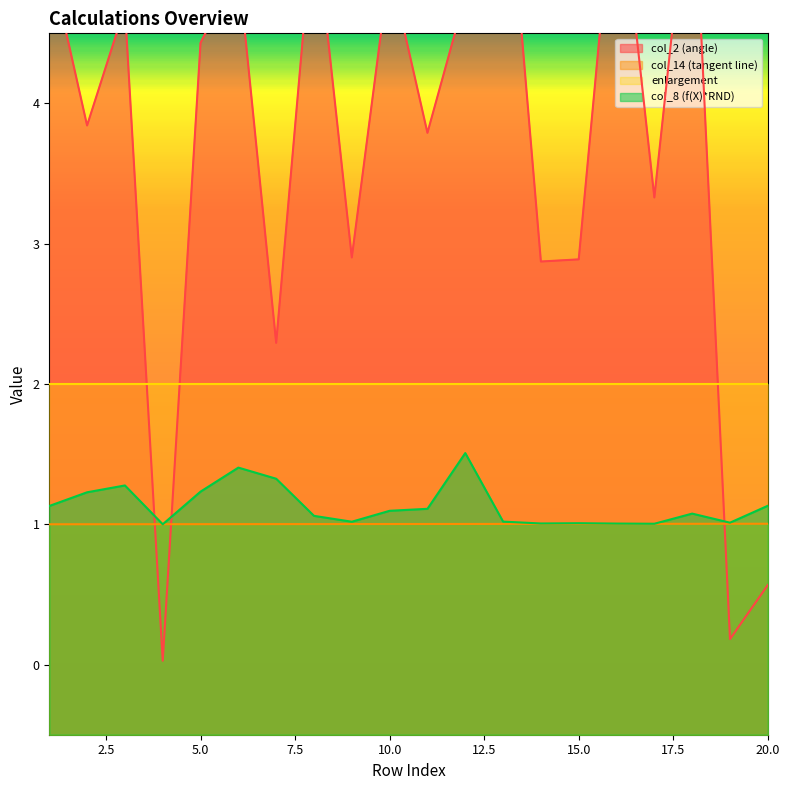

Reading left to right, list all the values displayed in this chart.

col_2 (angle): 1=5.0	2=3.8	3=4.7	4=0.0	5=4.4	6=5.0	7=2.3	8=5.4	9=2.9	10=5.0	11=3.8	12=4.8	13=6.1	14=2.9	15=2.9	16=5.8	17=3.3	18=5.8	19=0.2	20=0.6
col_14 (tangent line): 1=1.0	2=1.0	3=1.0	4=1.0	5=1.0	6=1.0	7=1.0	8=1.0	9=1.0	10=1.0	11=1.0	12=1.0	13=1.0	14=1.0	15=1.0	16=1.0	17=1.0	18=1.0	19=1.0	20=1.0
col_8 (f(X)*RND): 1=1.1	2=1.2	3=1.3	4=1.0	5=1.2	6=1.4	7=1.3	8=1.1	9=1.0	10=1.1	11=1.1	12=1.5	13=1.0	14=1.0	15=1.0	16=1.0	17=1.0	18=1.1	19=1.0	20=1.1